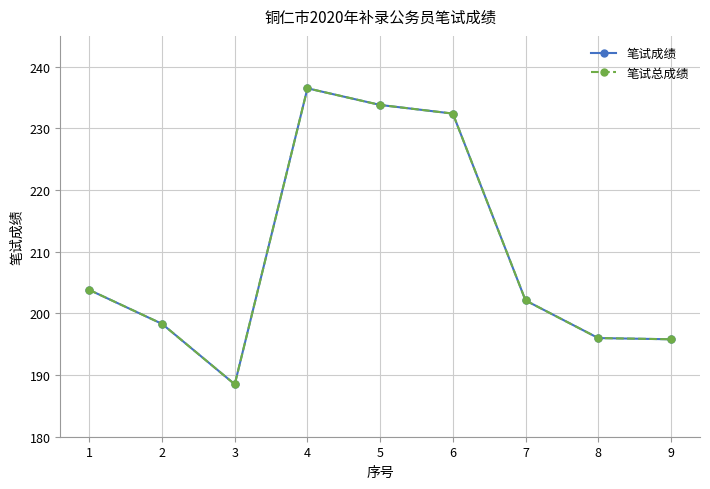

In 笔试总成绩, how many points are higher than both neighbors (excluding endpoints)?

1